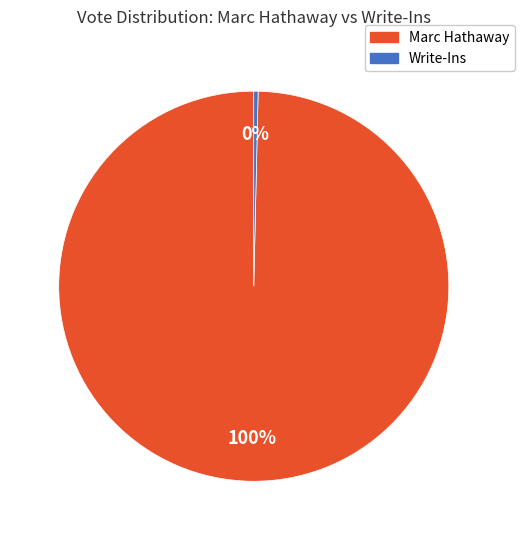

Is there any slice that represents more than half of the pie?

Yes